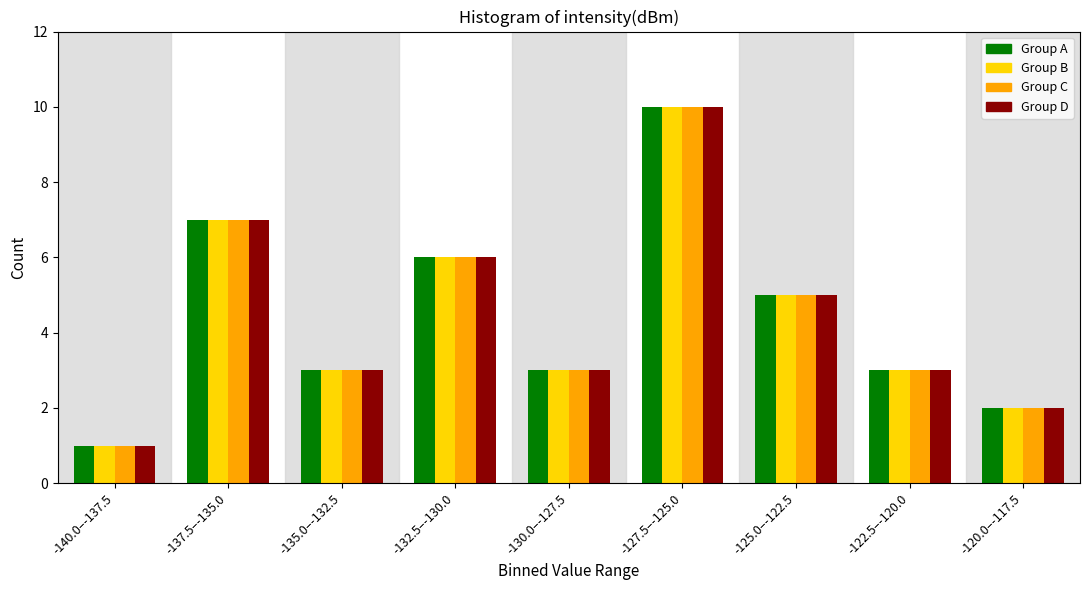

At which label does Group D reach its minimum?

-140.0–-137.5